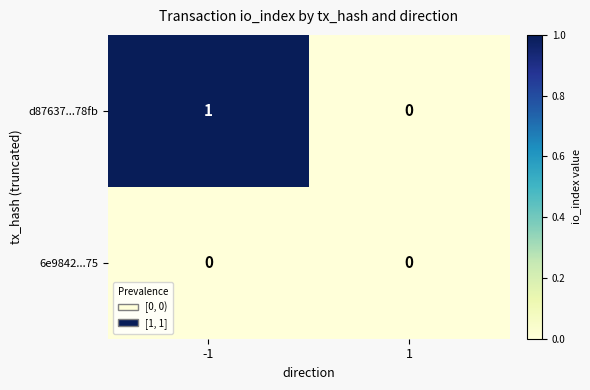

List the series in order of their peak value, lowest first.

6e9842...75, d87637...78fb